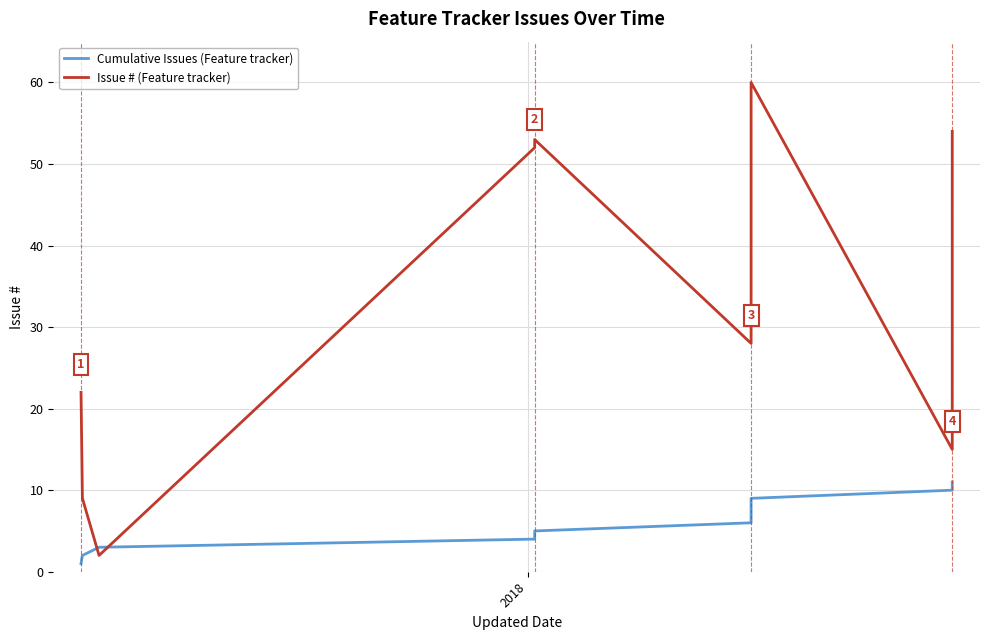

After their last crossing, which series has the higher values: Cumulative Issues (Feature tracker) or Issue # (Feature tracker)?

Issue # (Feature tracker)